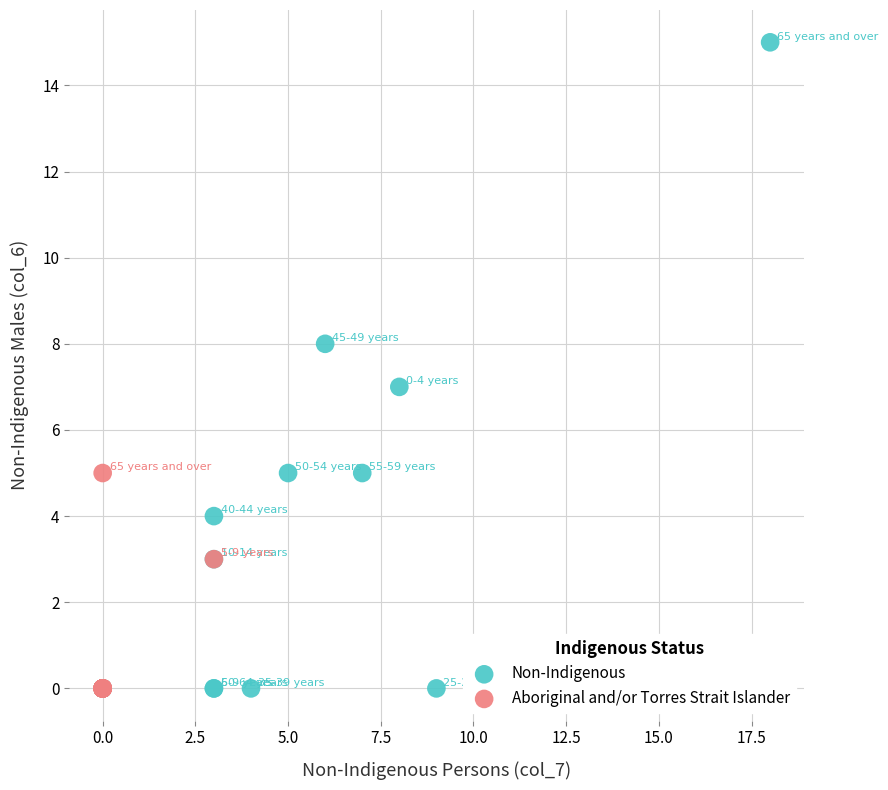

Which series reaches the maximum Y coordinate?

Non-Indigenous